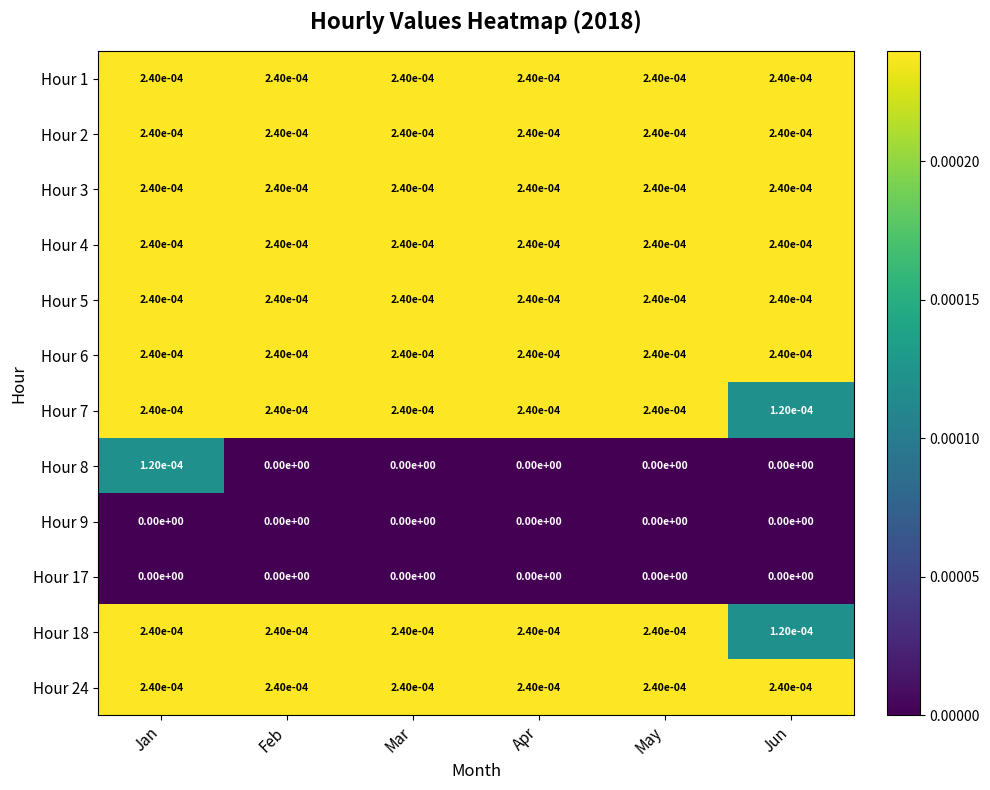

The Hour 9 series shows 0.0 at Feb. True or false?

True